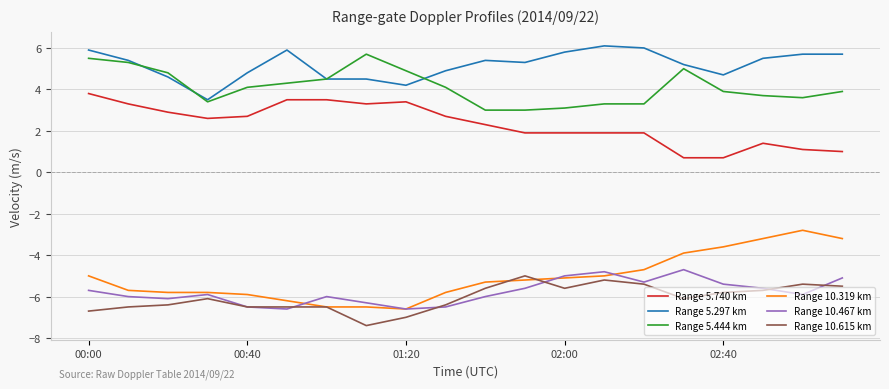

True or false: Range 10.319 km and Range 5.297 km cross at least once.

False